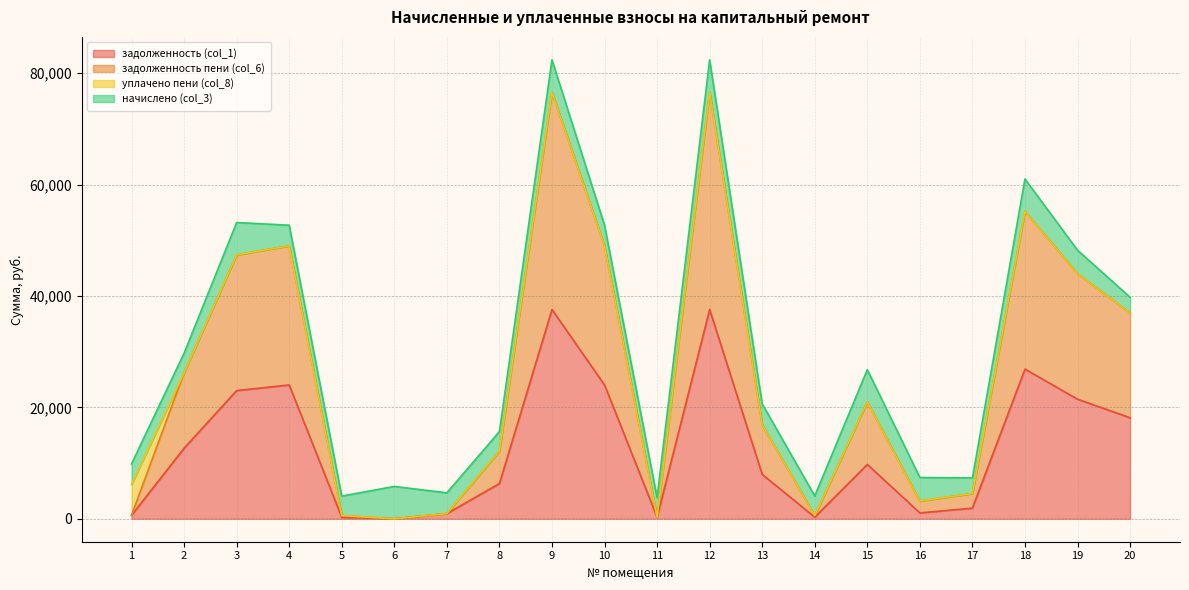

Which category has the lowest value across all series?

6